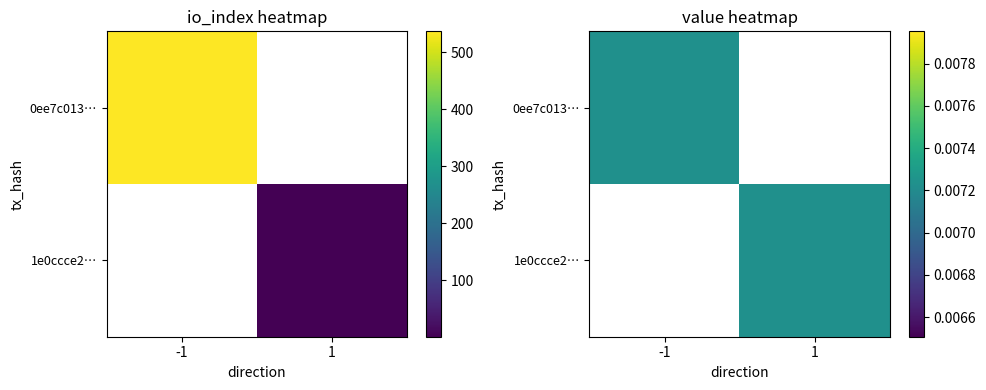

Which label corresponds to the largest value in the chart?

io_index